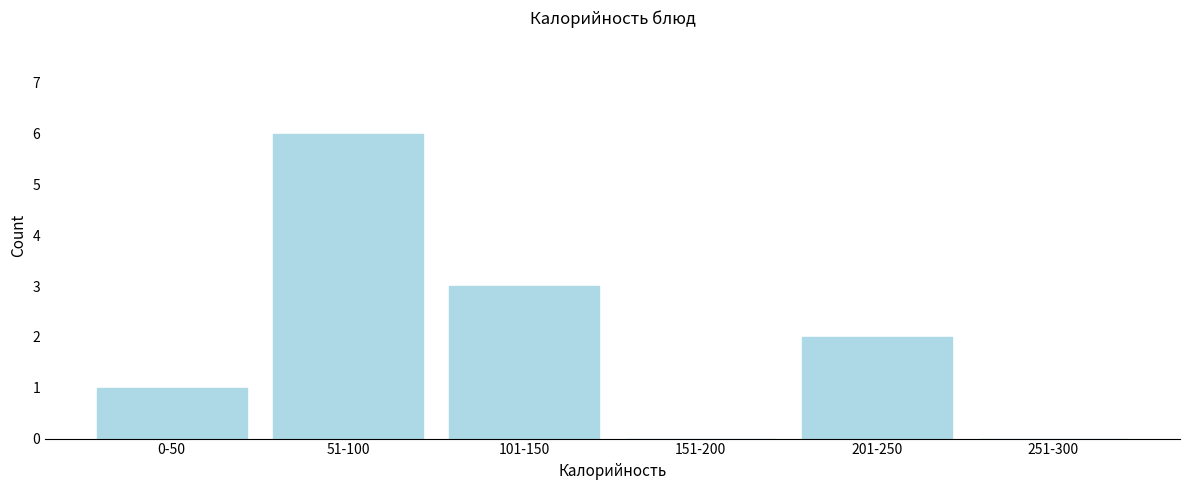

Reading left to right, extract all data points from this chart.

0-50=1	51-100=6	101-150=3	151-200=0	201-250=2	251-300=0